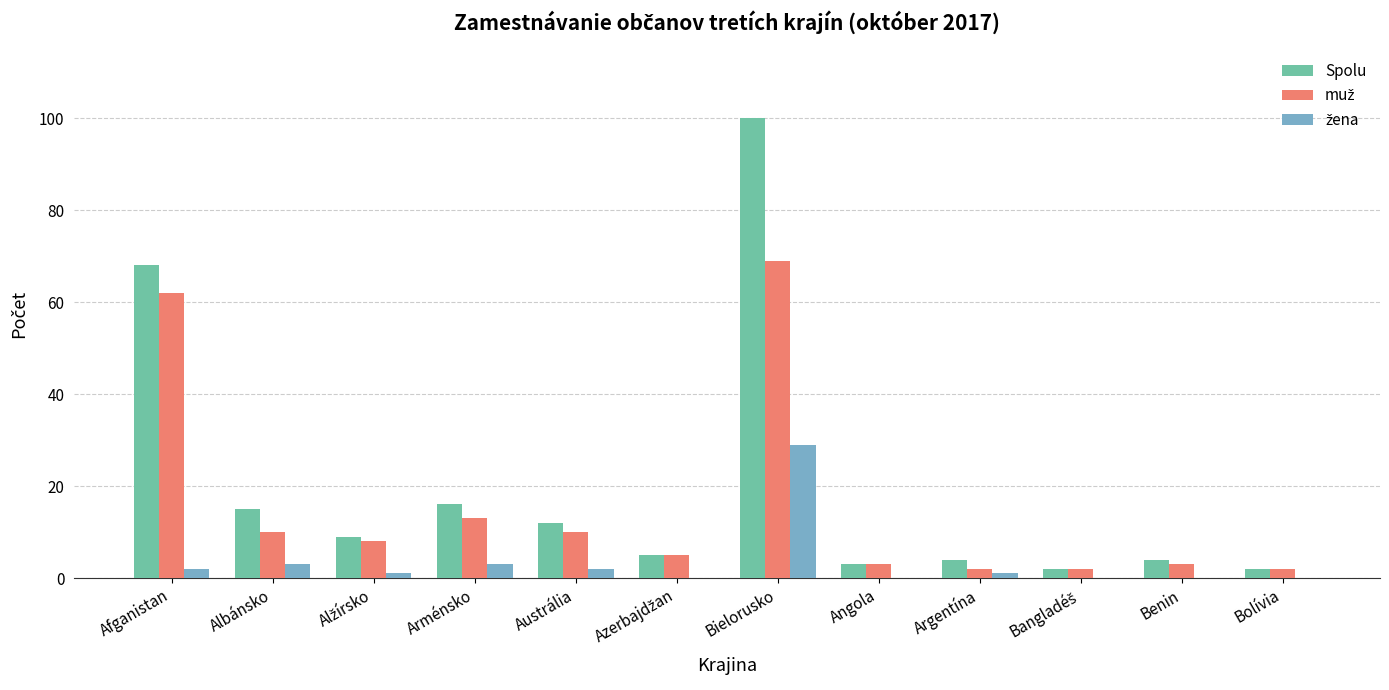

What is the sum of all Spolu values?

240